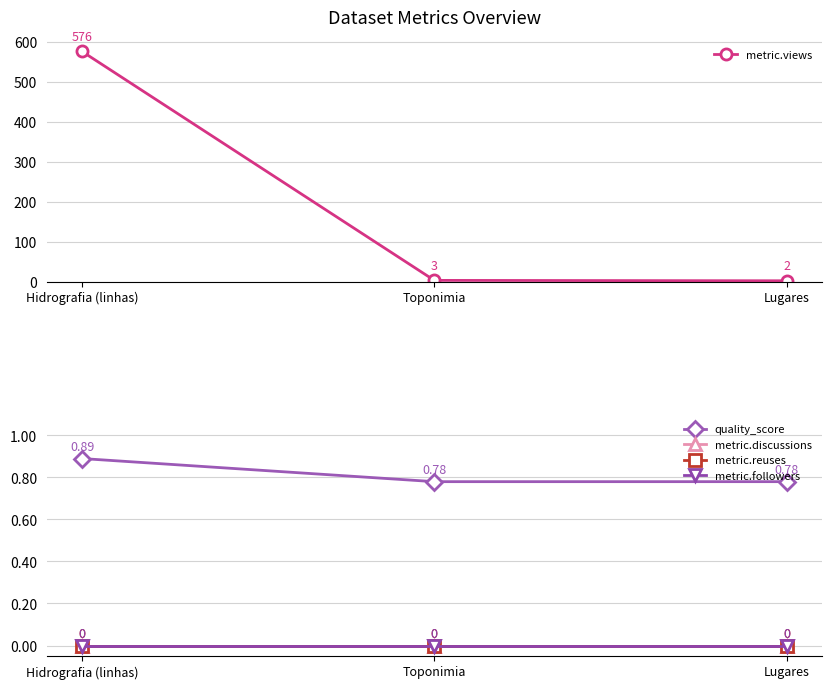

What is the label of the 2nd point from the right?

Toponimia